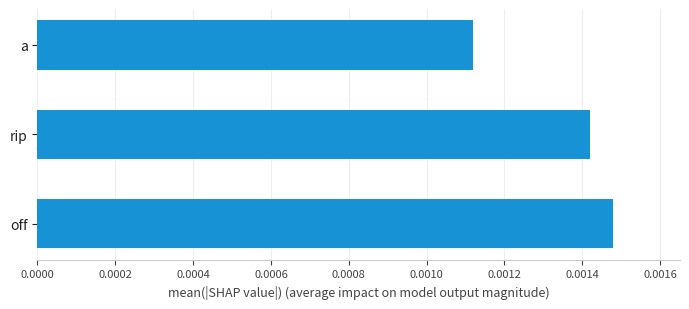

How many values are between 0 and 1?

3